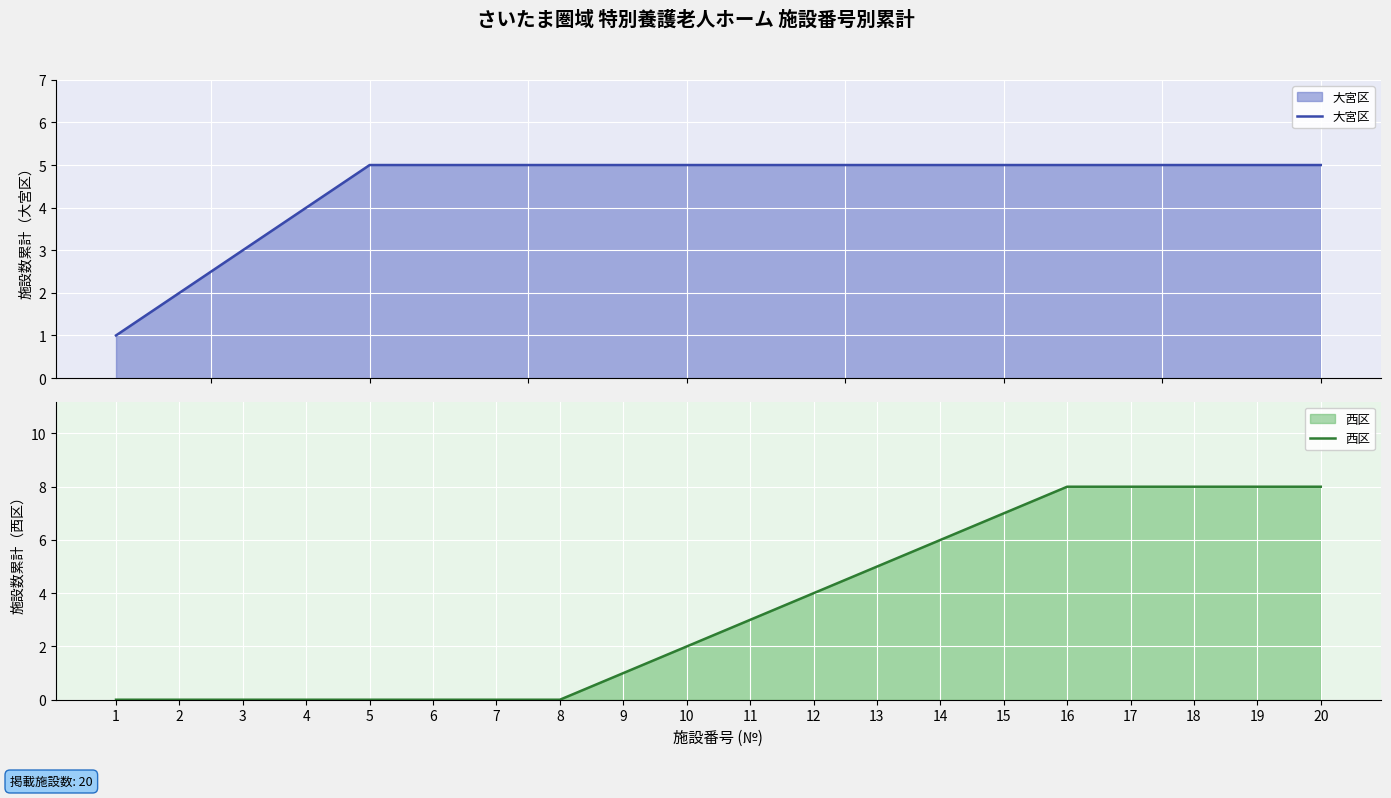

List the series in order of their peak value, lowest first.

大宮区, 西区